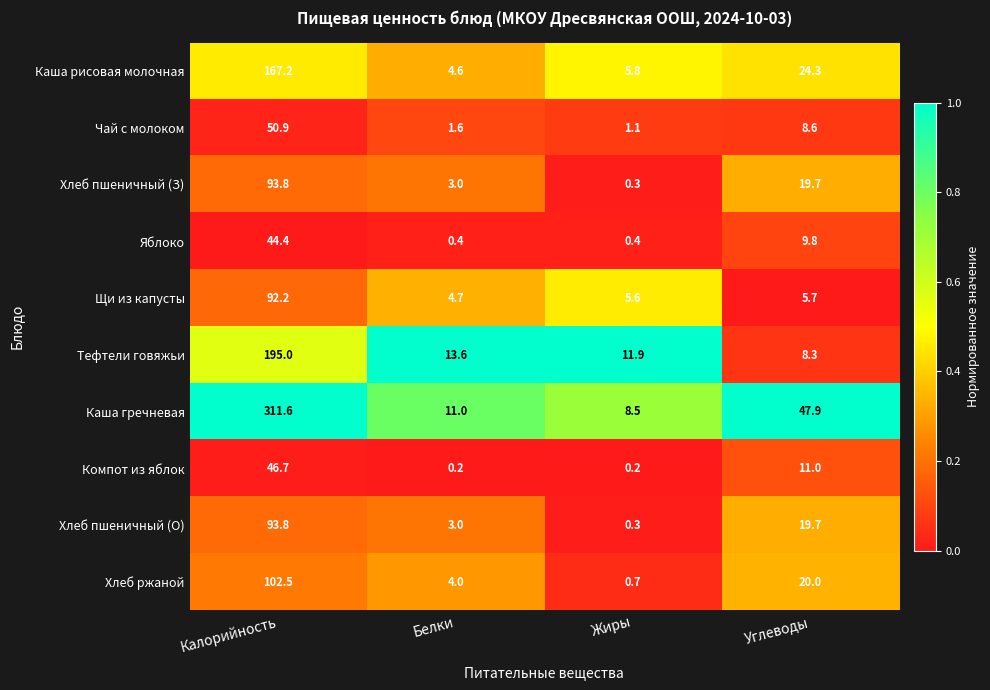

Which series has the widest spread of values?

Каша гречневая